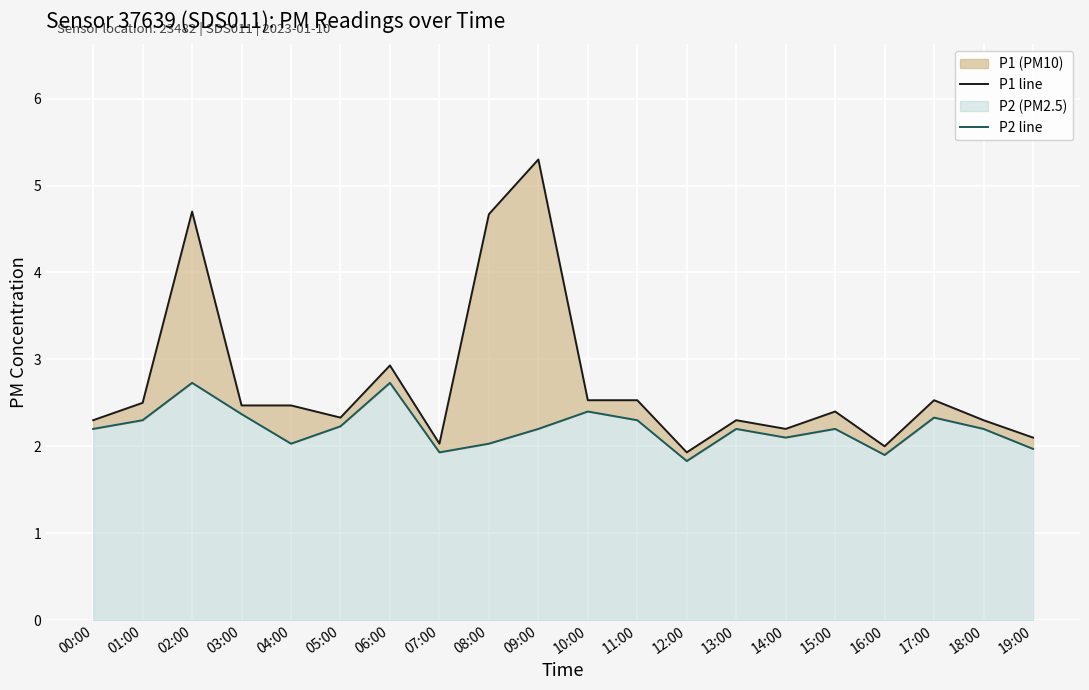

What is the difference between the P2 line values at 13:00 and 04:00?

0.2